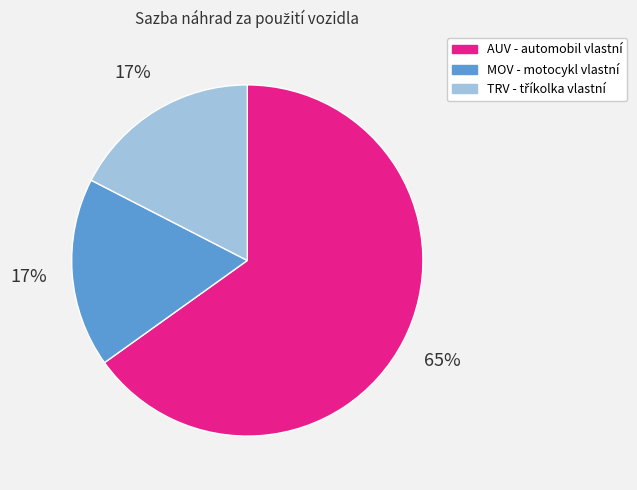

What percentage is the MOV - motocykl vlastní slice, to the nearest percent?

17%